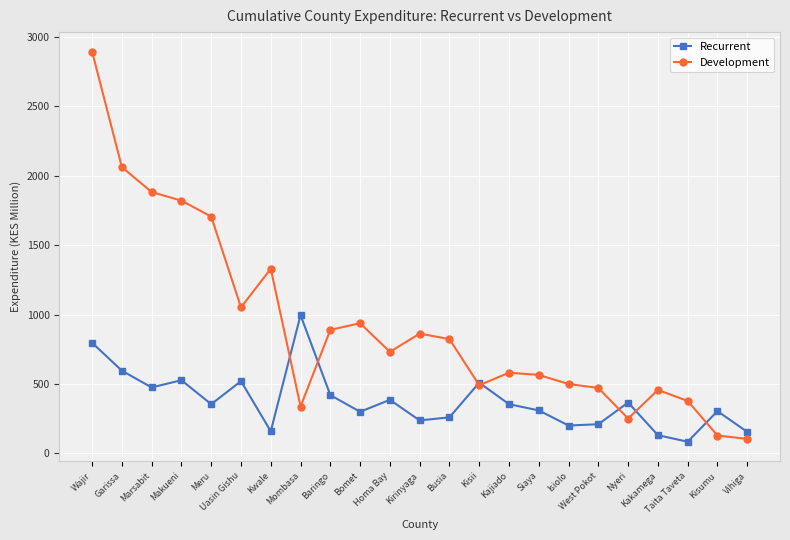

Which category has the highest value in the Development series?

Wajir